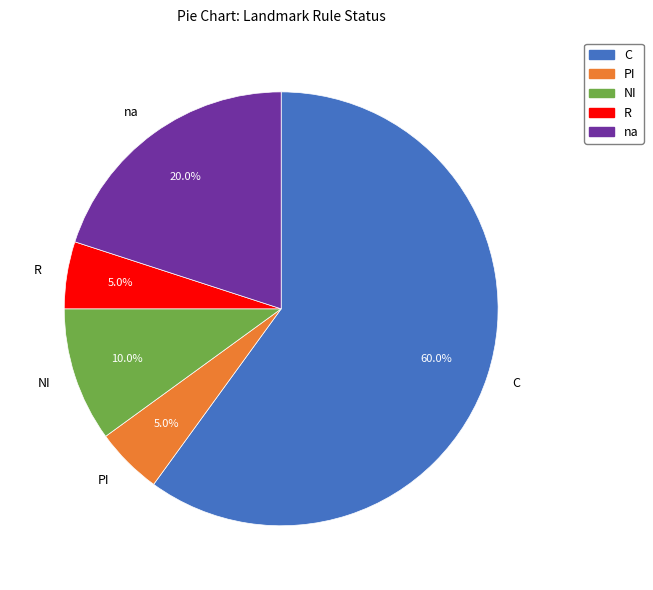

Does any single category account for the majority?

Yes